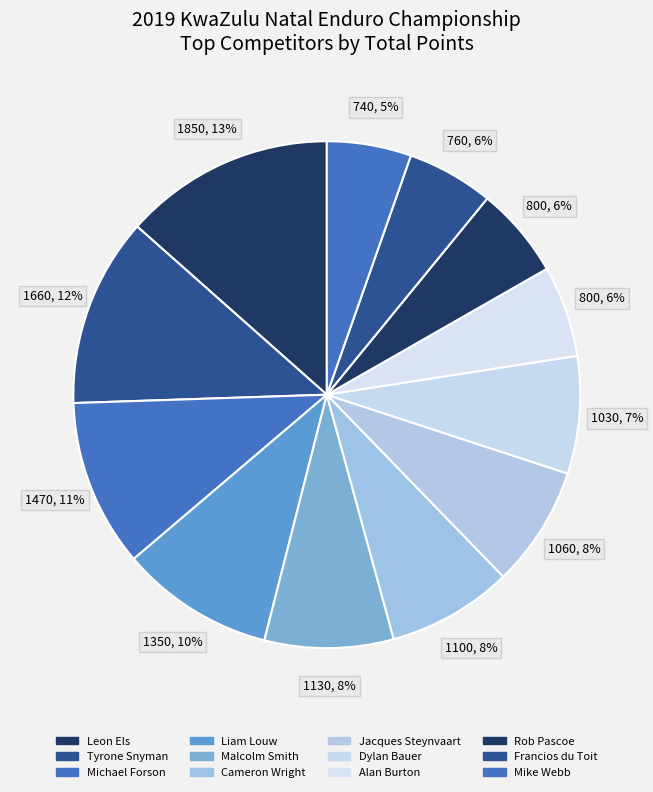

The Cameron Wright slice represents 1% of the pie. True or false?

False